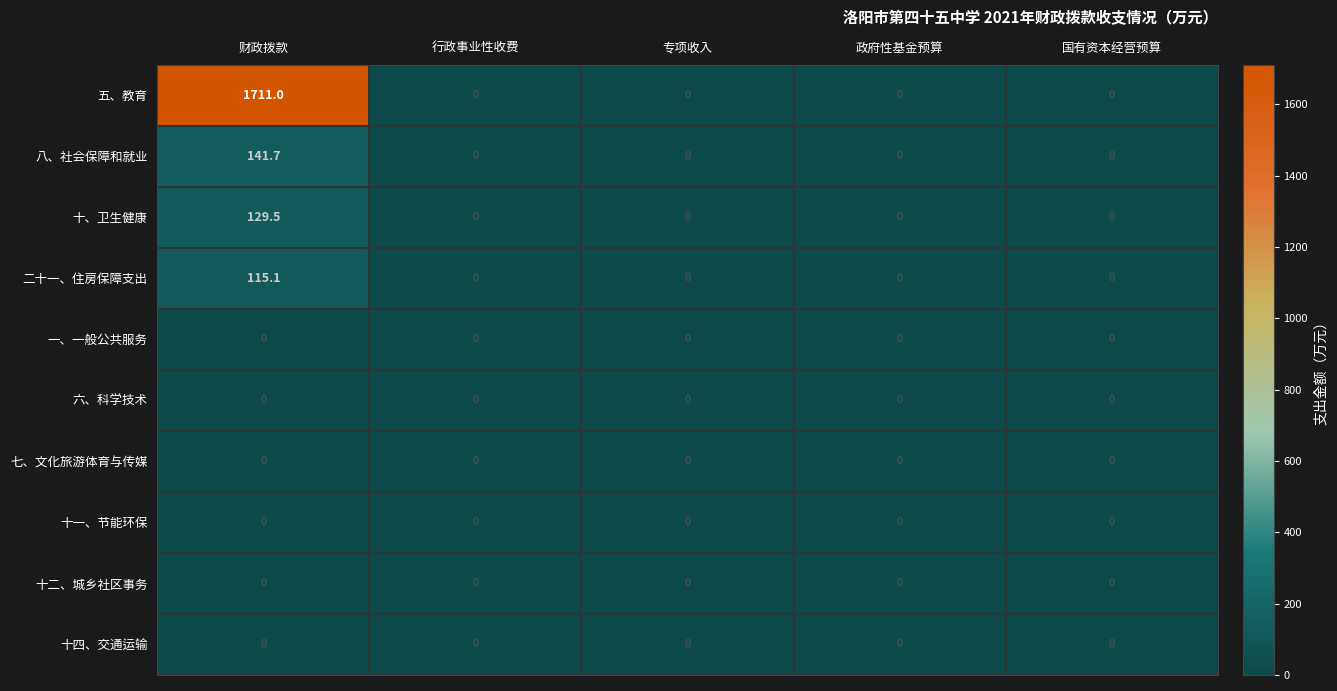

True or false: 十一、节能环保 has a value of 0.0 at 专项收入.

True